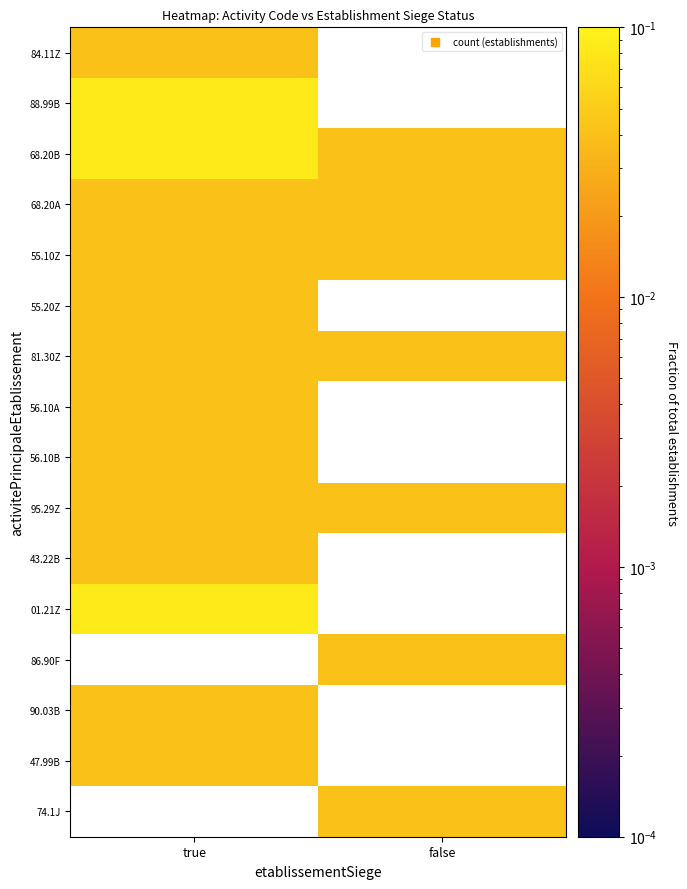

List the labels in order of 56.10A value, largest first.

true, false